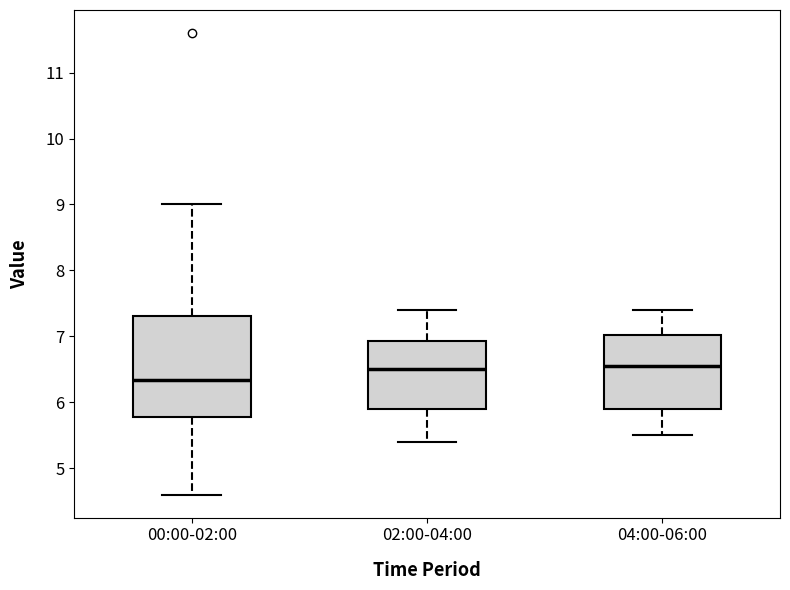

Where does the median line of the box for 00:00-02:00 sit on the y-axis? The values are not printed on the chart, so give them approximately, as read against the axis.

6.3